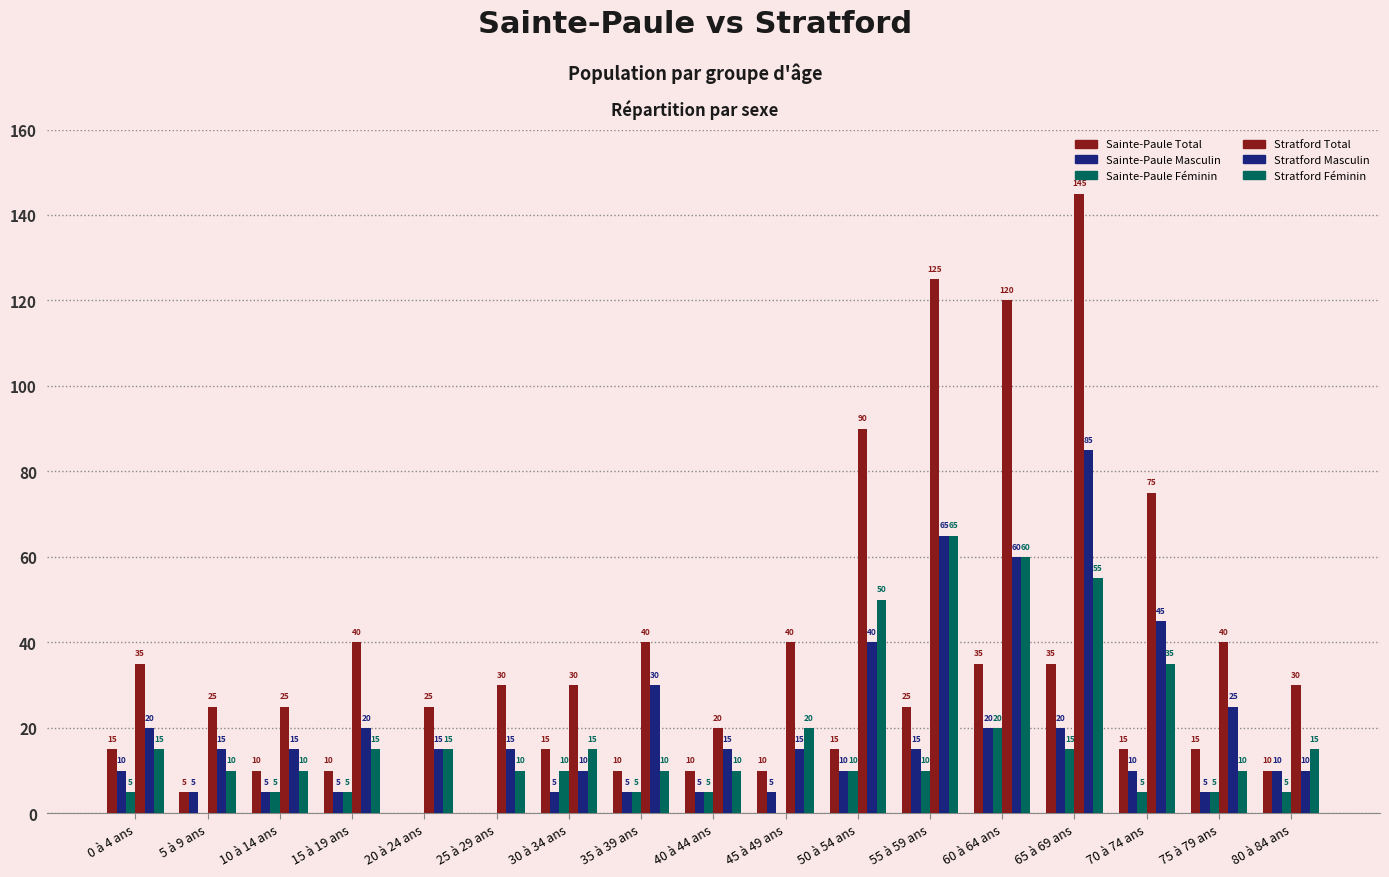

Are the bars horizontal?

No